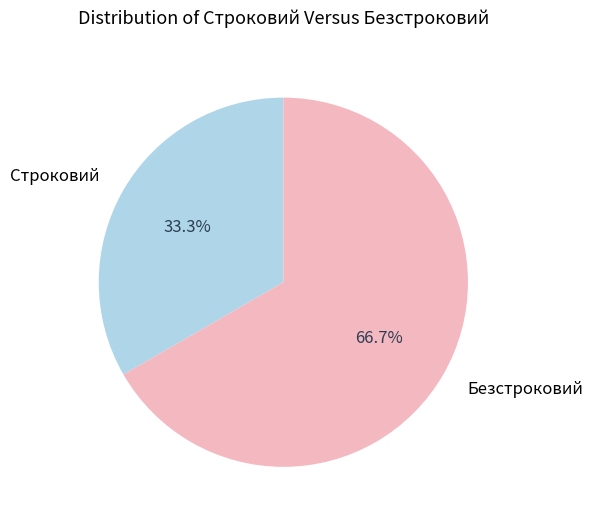

What is the ratio of the value at Строковий to the value at Безстроковий?

0.5